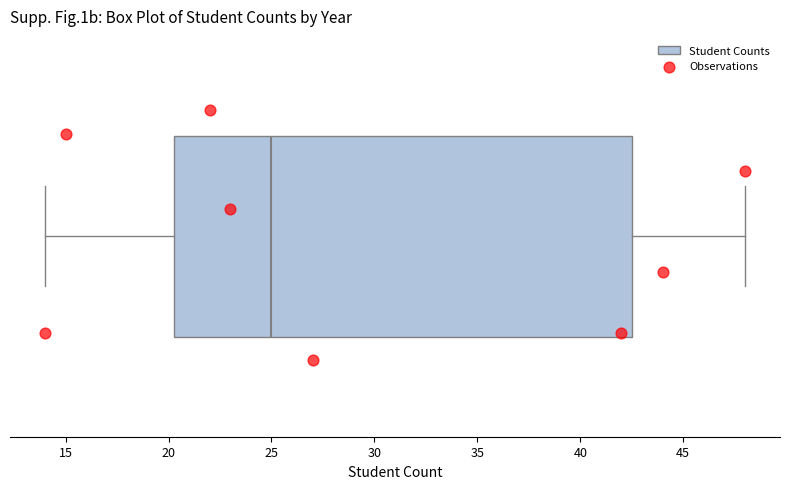

Read this box plot against the x-axis: the position of the median line, the range covered by the box, and the ends of both whiskers. The values are not printed on the chart, so give them approximately, as read against the axis.

median 25.0, box 20.5 to 42.5, whiskers 14.0 to 48.0